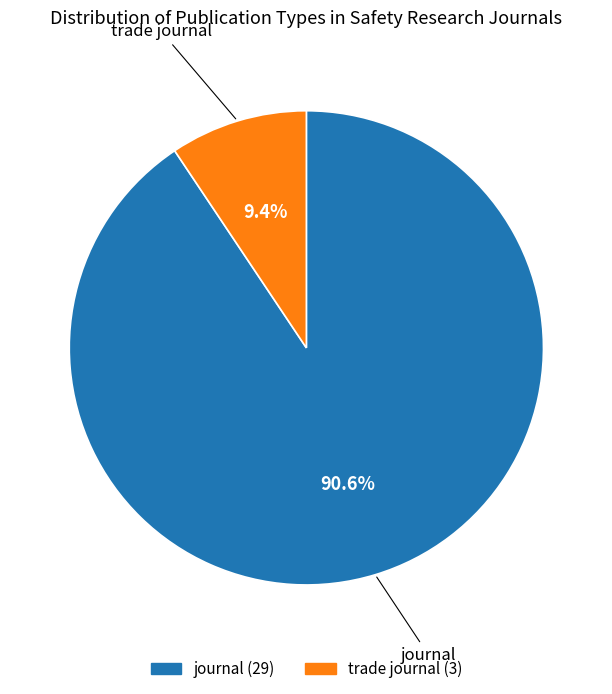

Between trade journal and journal, which is larger?

journal